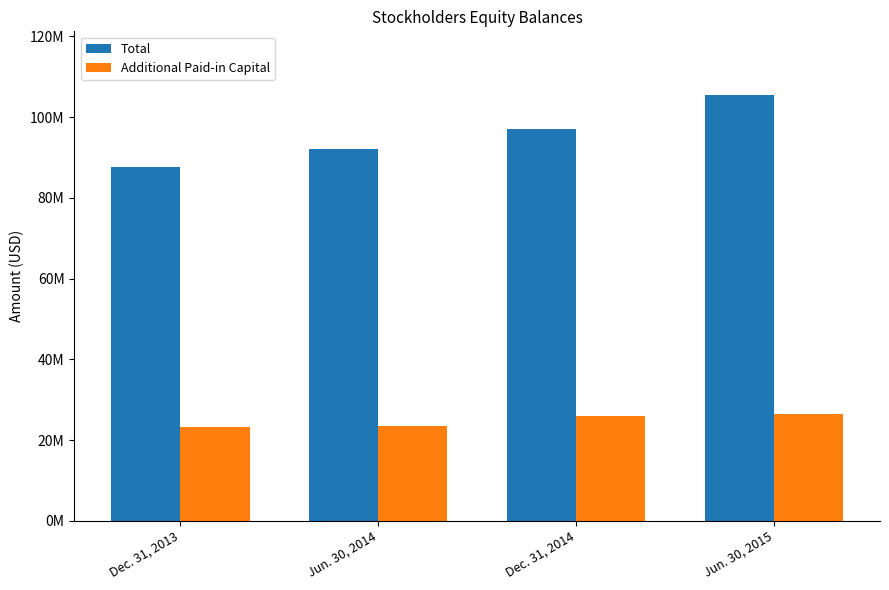

Does the chart contain any negative values?

No